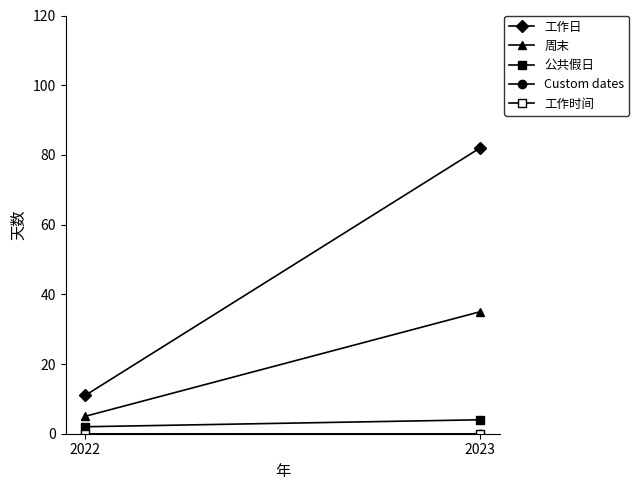

Which series has the largest total across all categories?

工作日